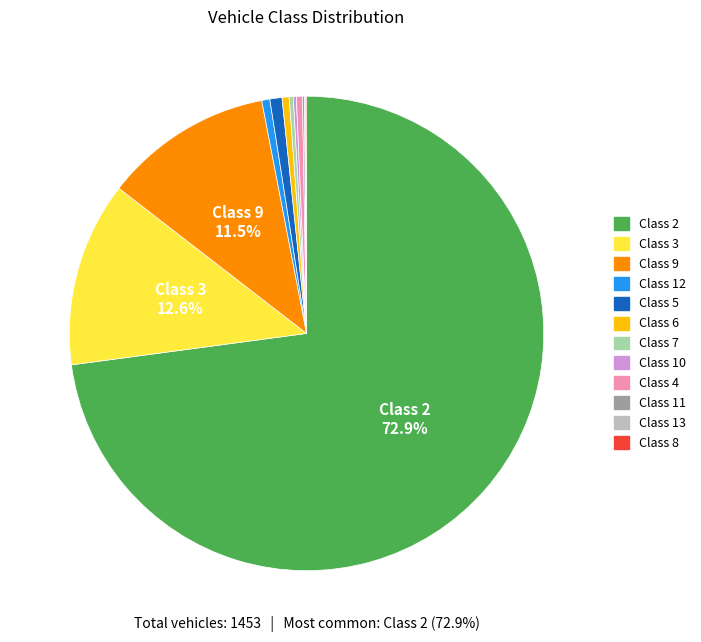

Which slice is the largest?

Class 2